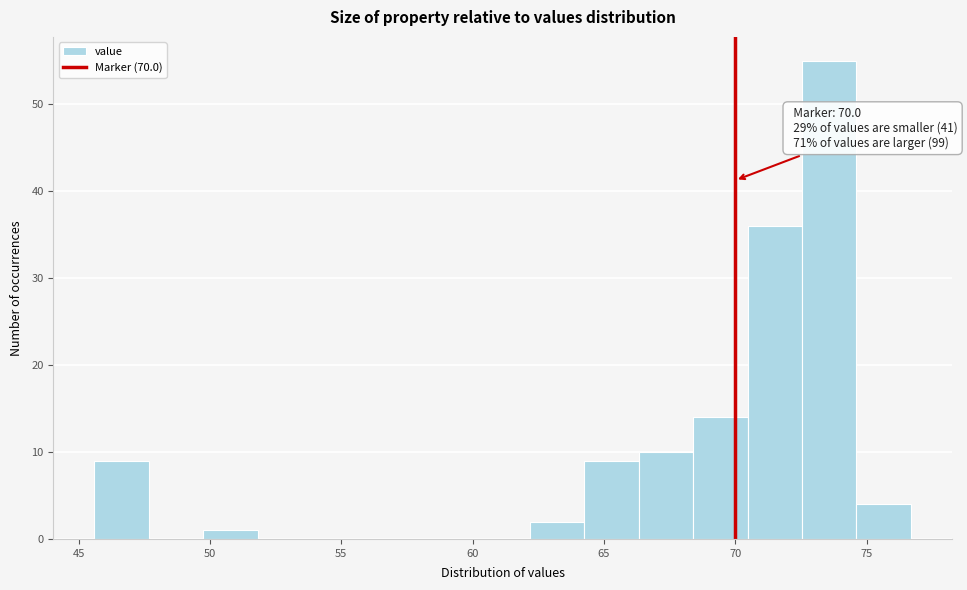

Over which range of the x-axis is the bar tallest?

72.5 to 74.5